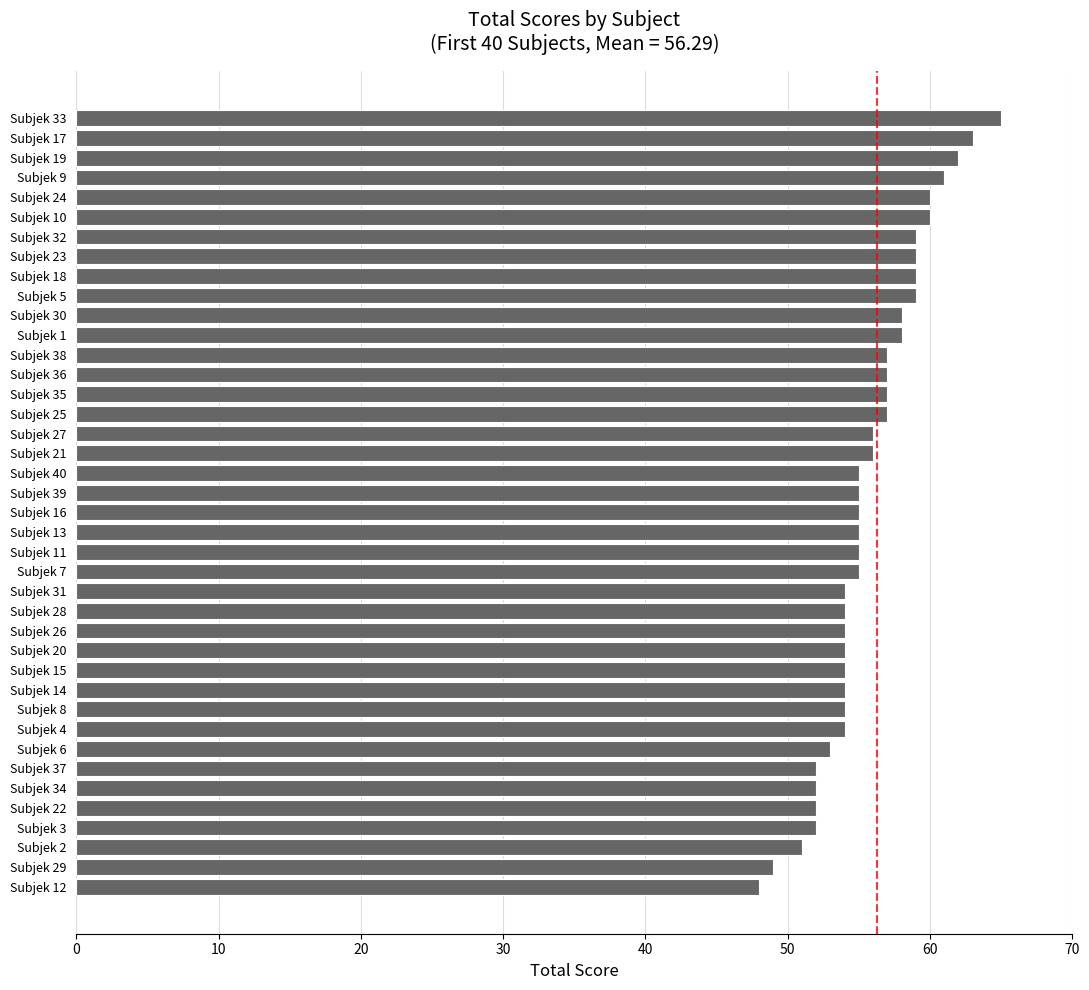

What is the sum of all values?

2234